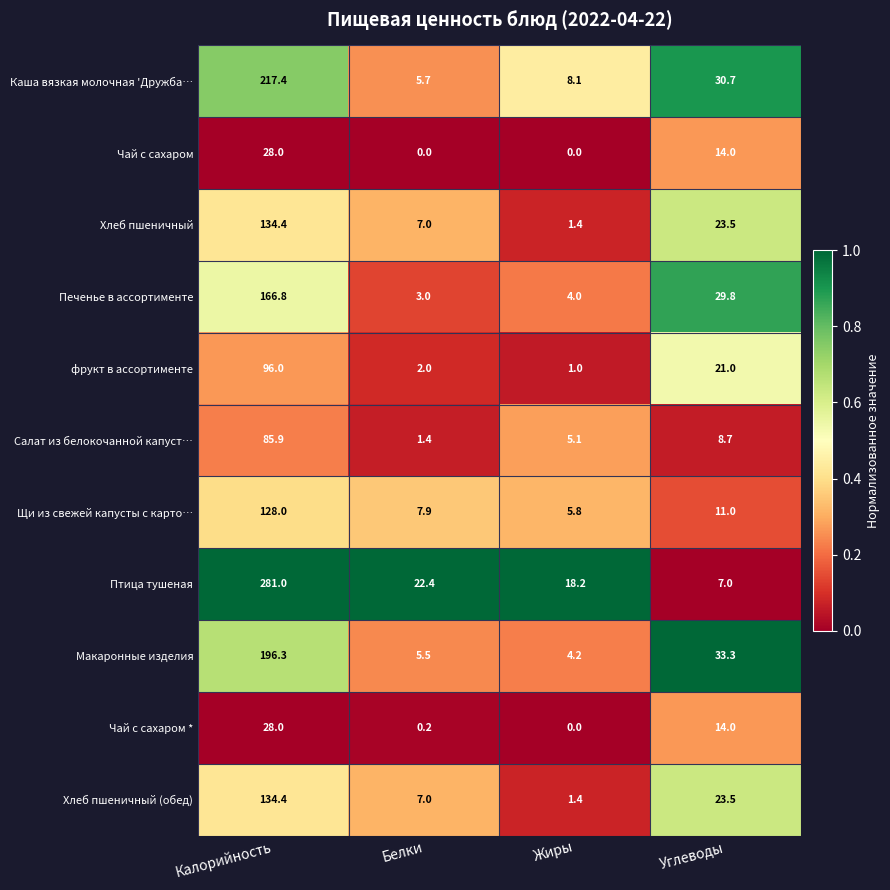

Rank the categories by Макаронные изделия value from lowest to highest.

Жиры, Белки, Углеводы, Калорийность